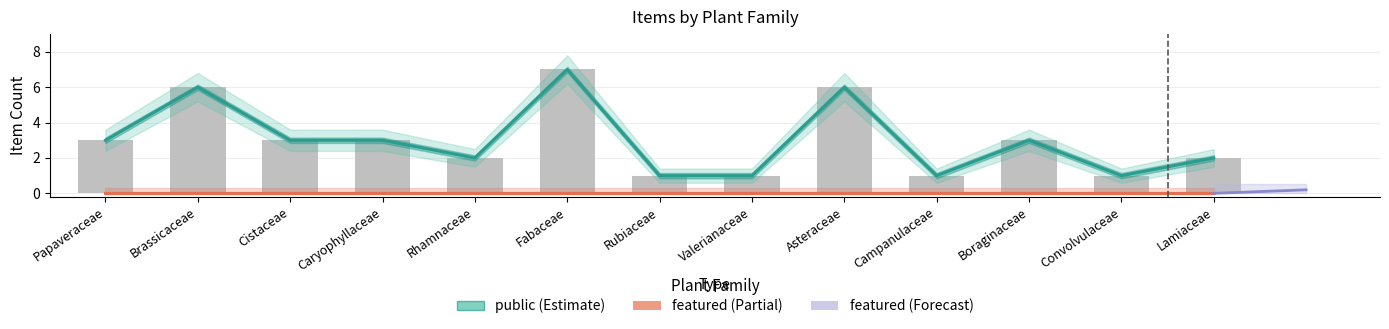

Which label corresponds to the largest value in the chart?

Fabaceae